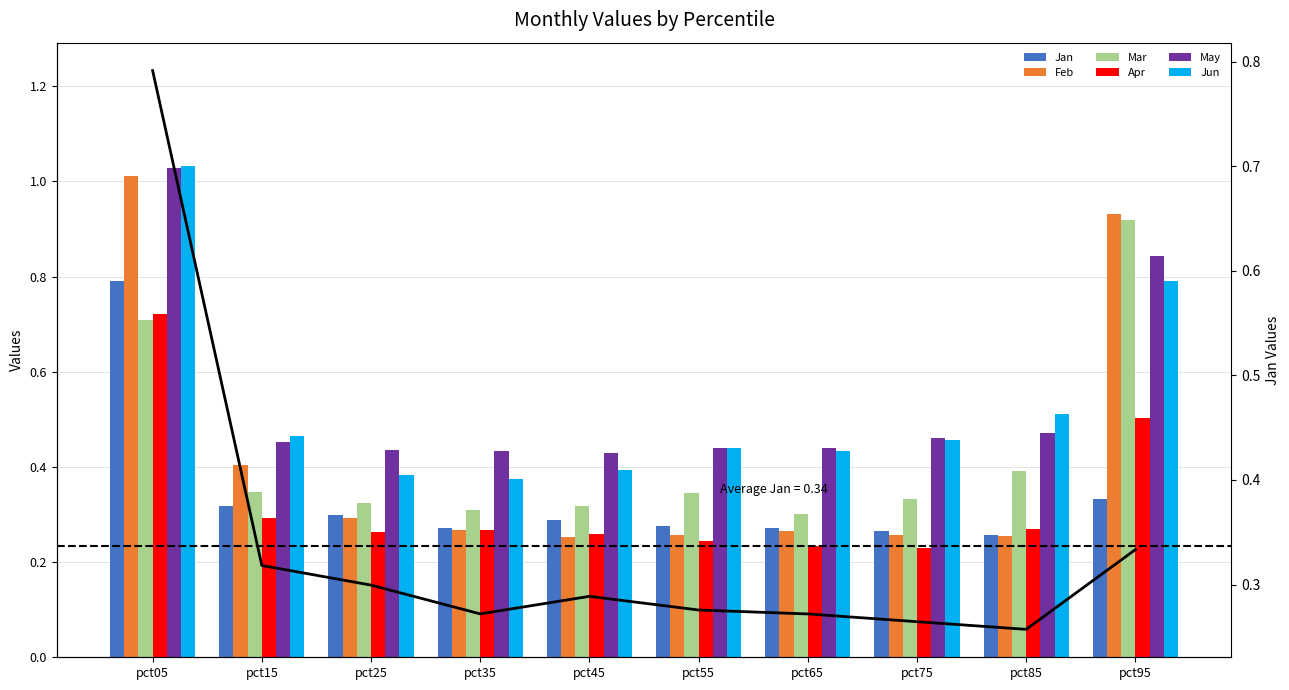

The Jan series shows 0.3 at pct45. True or false?

True